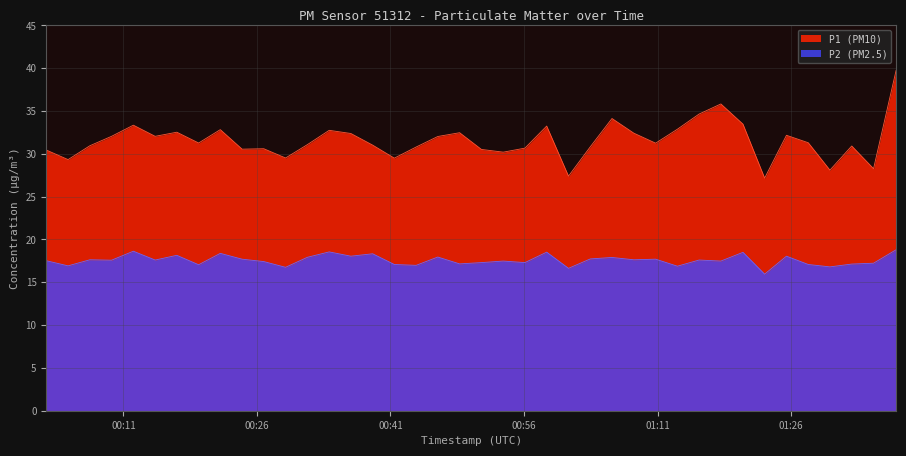

How many lines are shown in the chart?

2